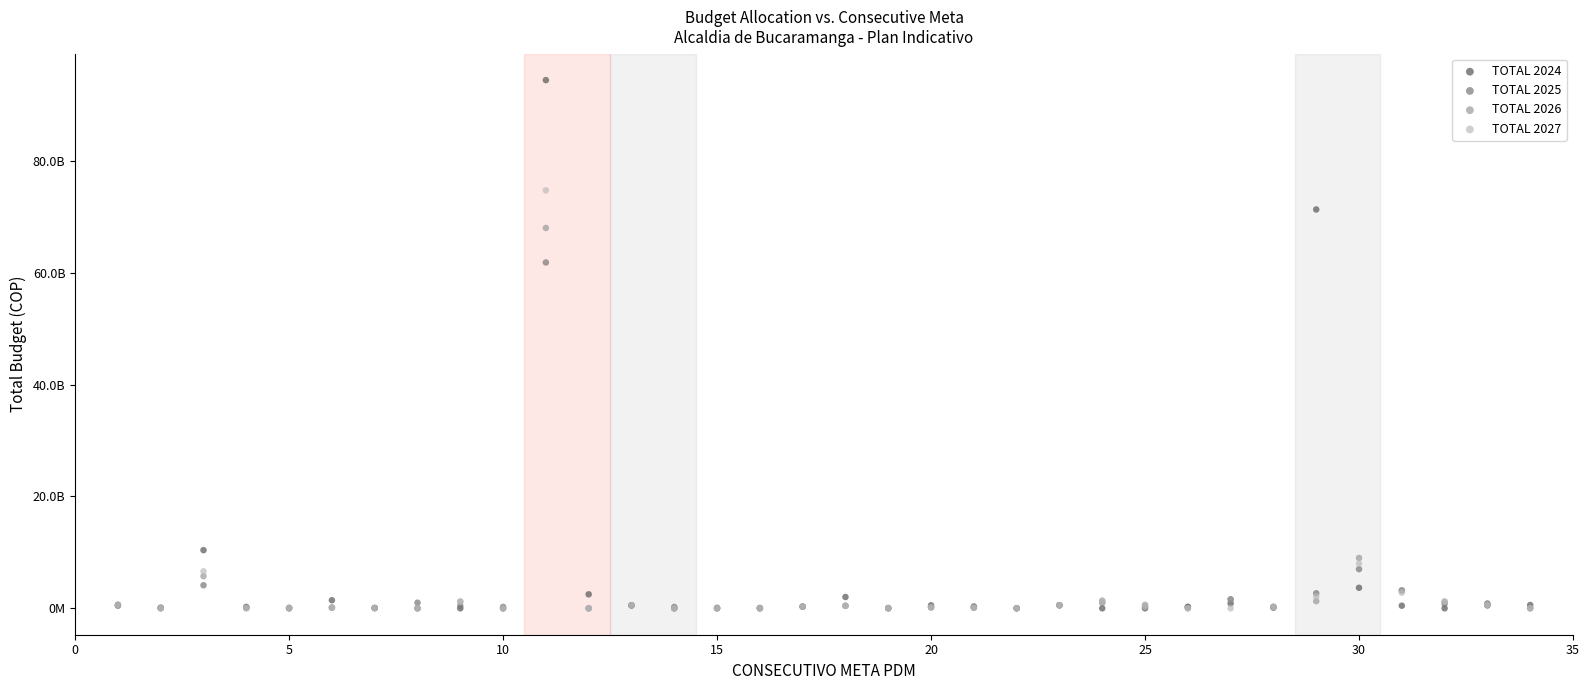

Which series contains the highest Y value?

TOTAL 2024